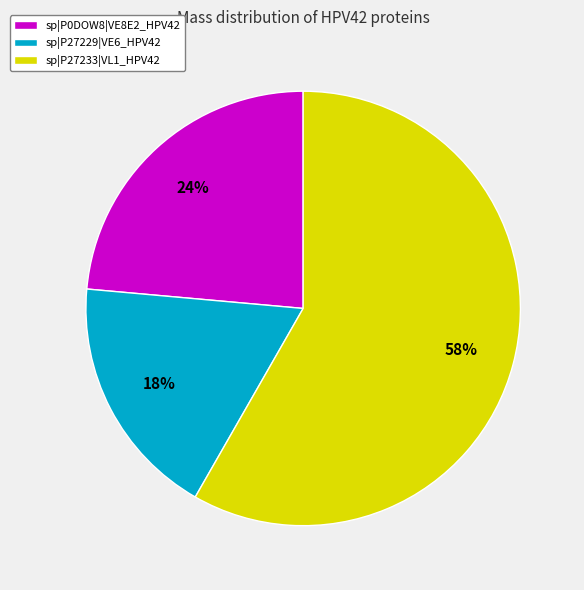

To the nearest percent, what is the average slice percentage?

33%